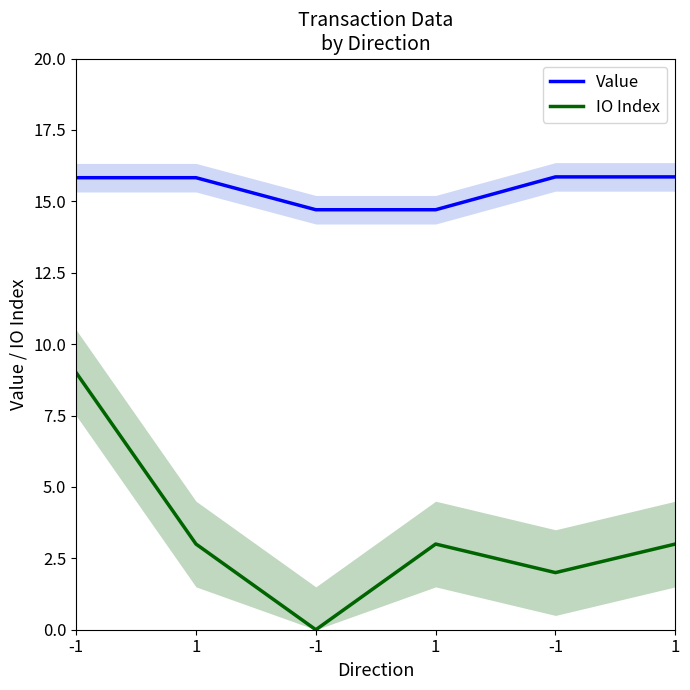

At which category does the chart reach its peak across all series?

-1